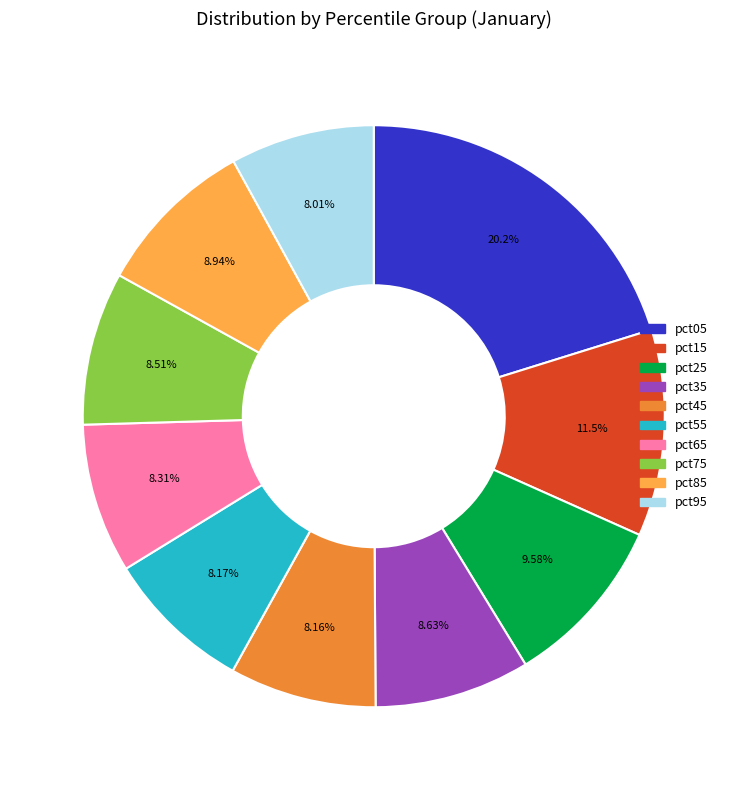

To the nearest percent, what percentage of the pie is pct05?

20%